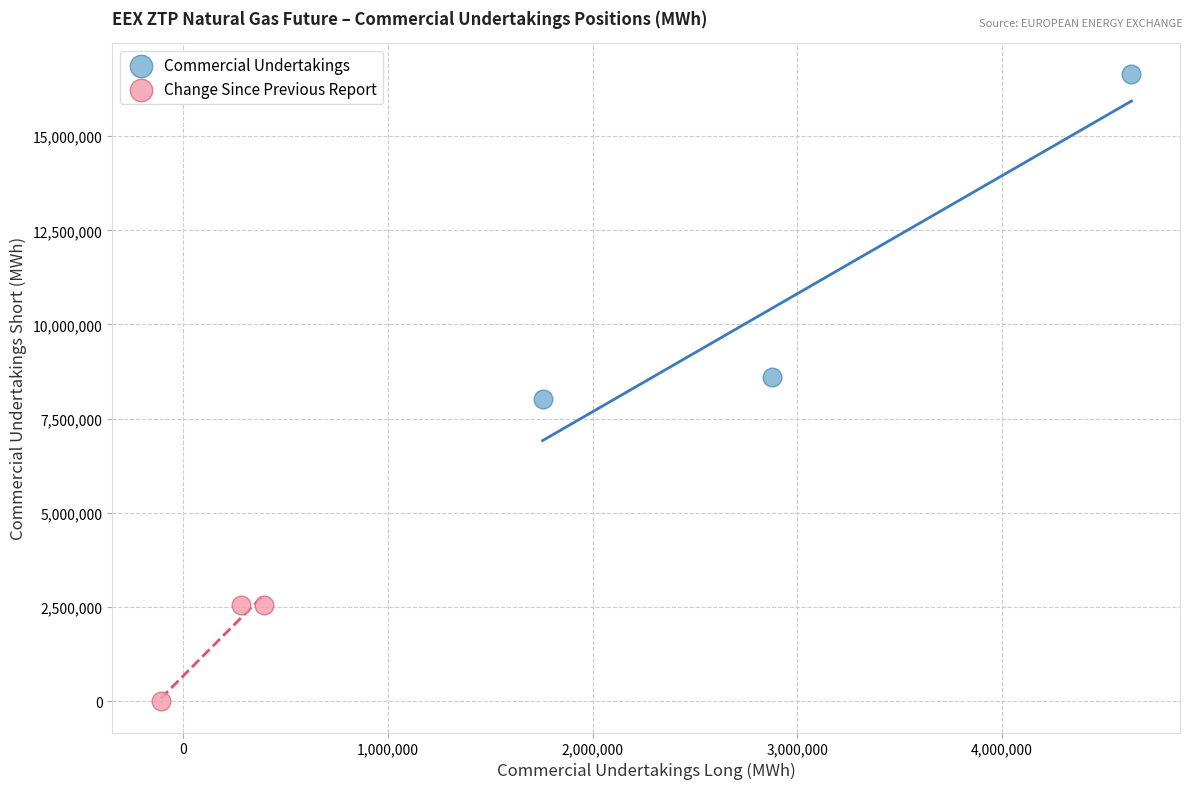

Which series contains the highest Y value?

Commercial Undertakings